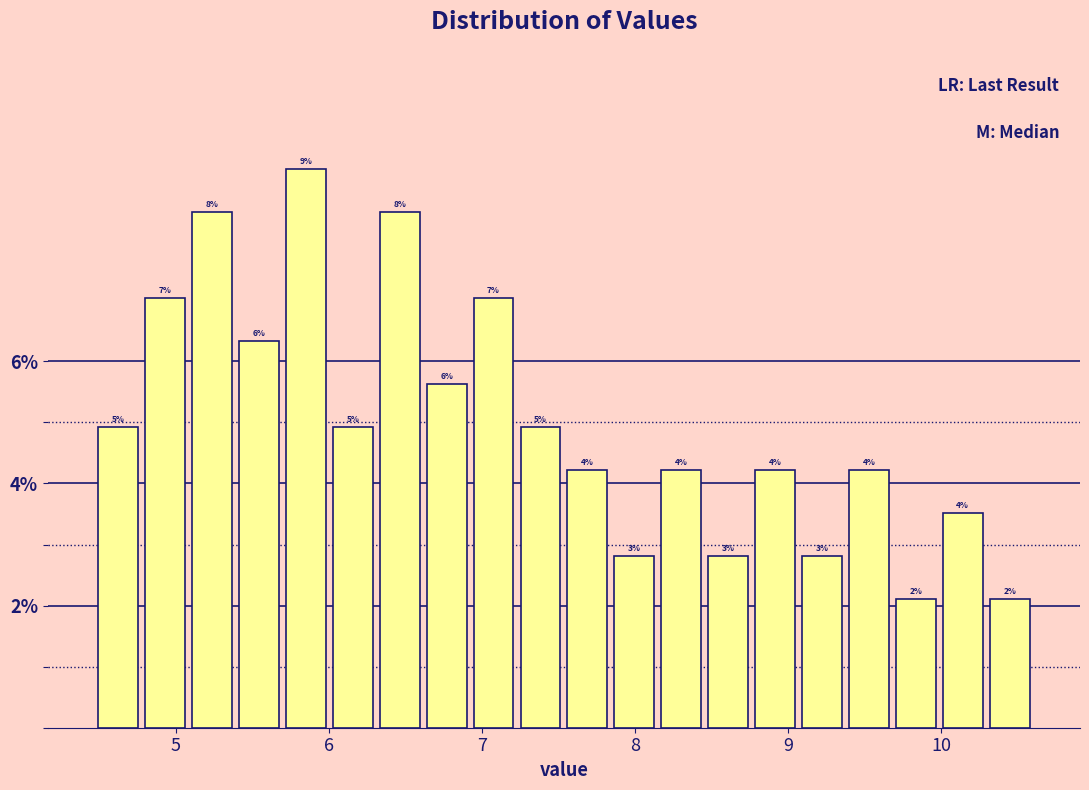

Around what value on the x-axis is the tallest bar? Give the approximate position of its centre, as read against the axis.

5.8